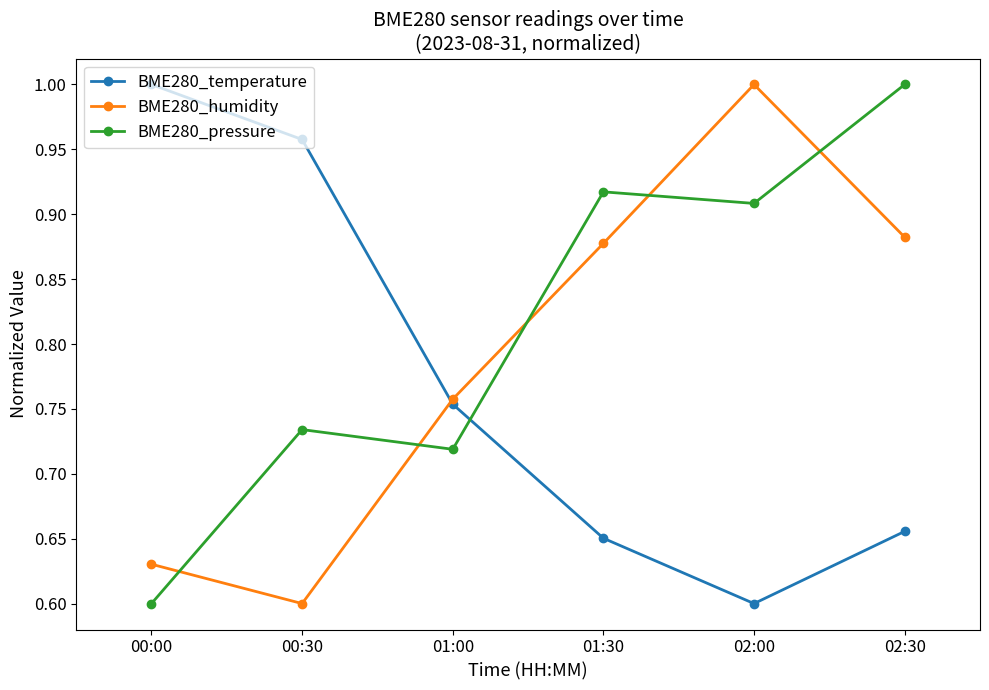

In BME280_temperature, how many points are lower than both neighbors (excluding endpoints)?

1